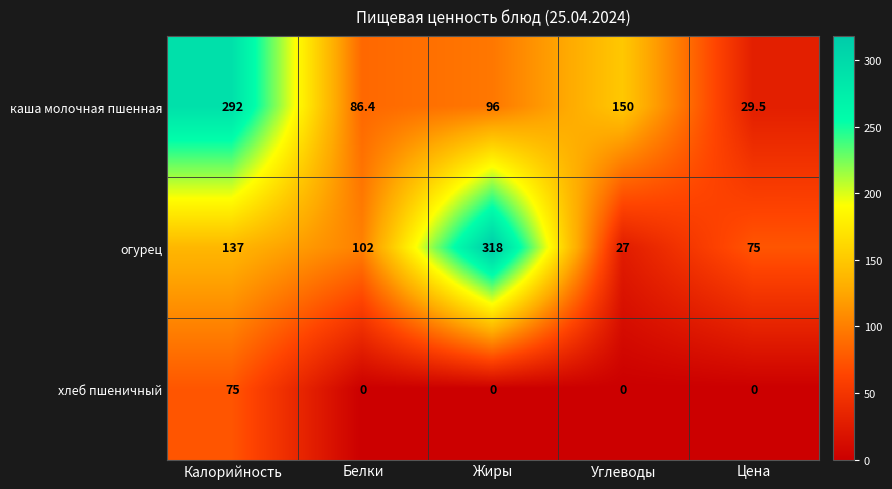

What is the sum of the огурец values at Жиры and Углеводы?

345.0